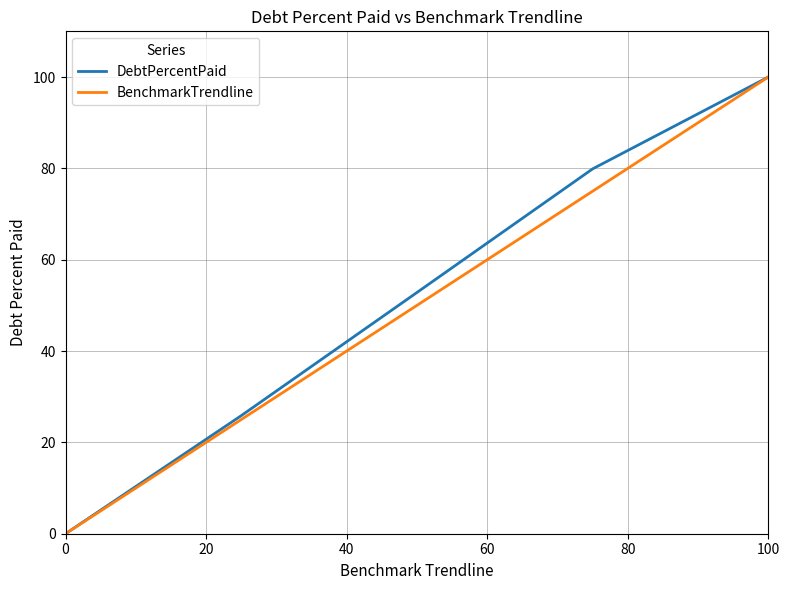

What are all the series names shown in the legend?

DebtPercentPaid, BenchmarkTrendline